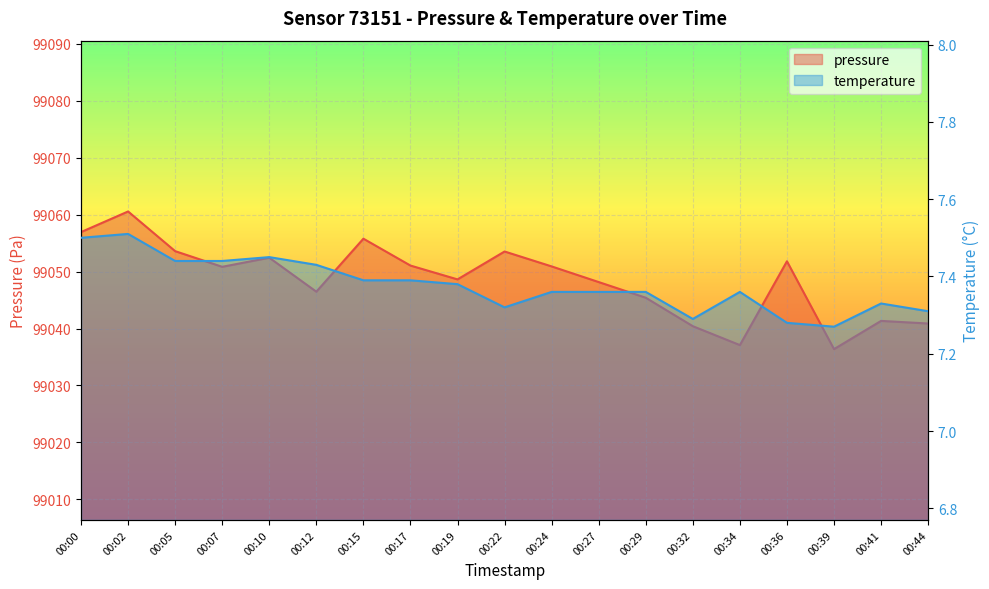

How many interior local valleys does the pressure series have?

5